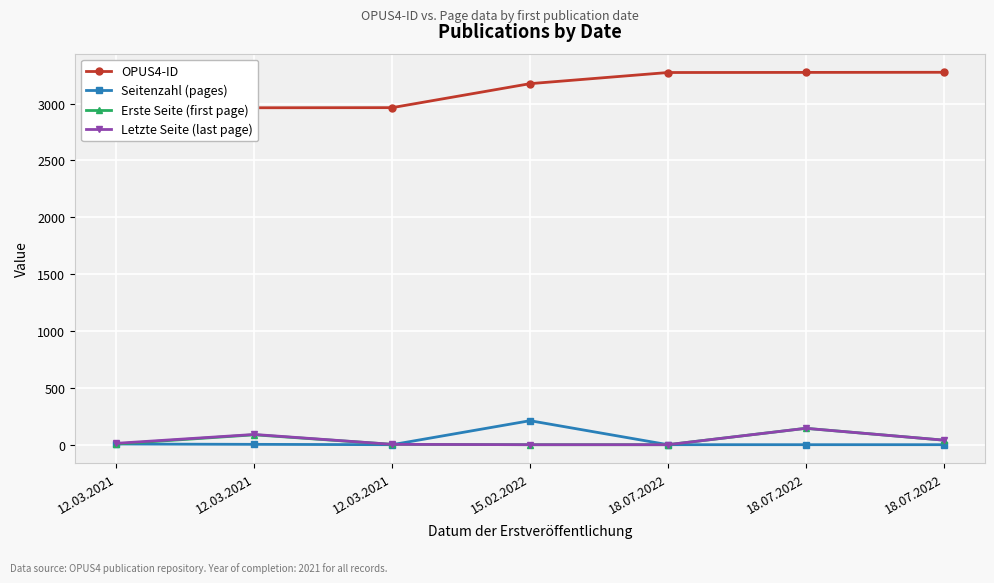

Between 12.03.2021 and 18.07.2022, which series saw the biggest shift?

OPUS4-ID